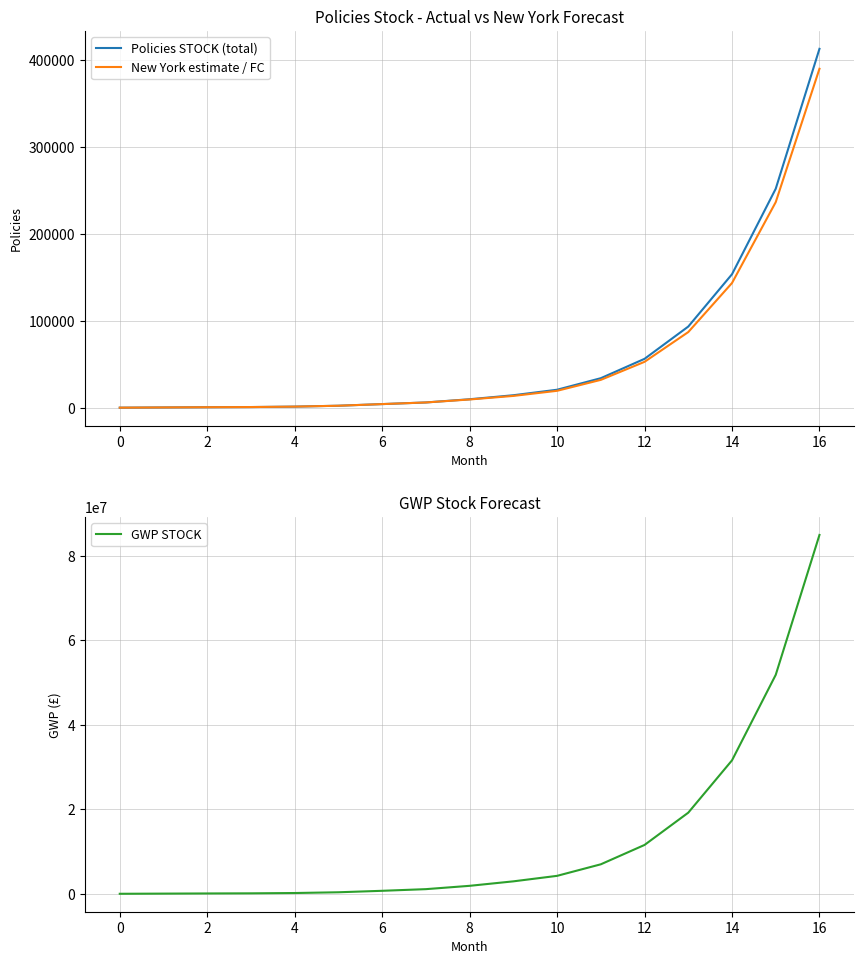

True or false: Policies STOCK (total) and GWP STOCK cross at least once.

False